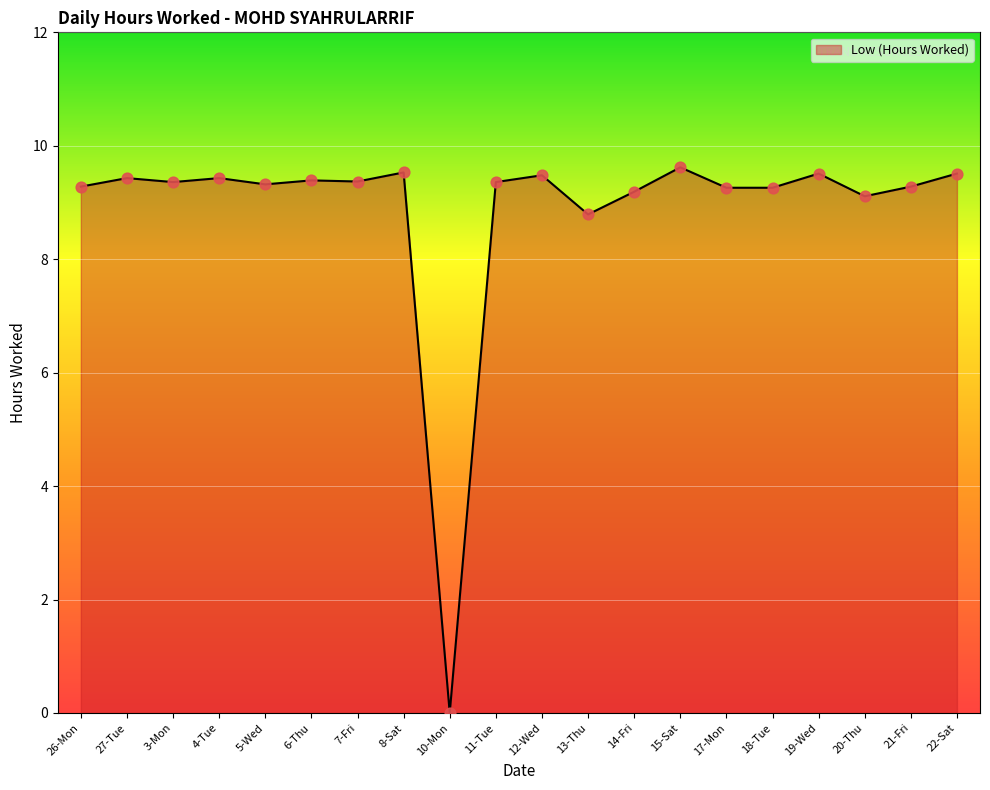

Approximately how many times larger is the value at 7-Fri compared to 17-Mon?

1.0